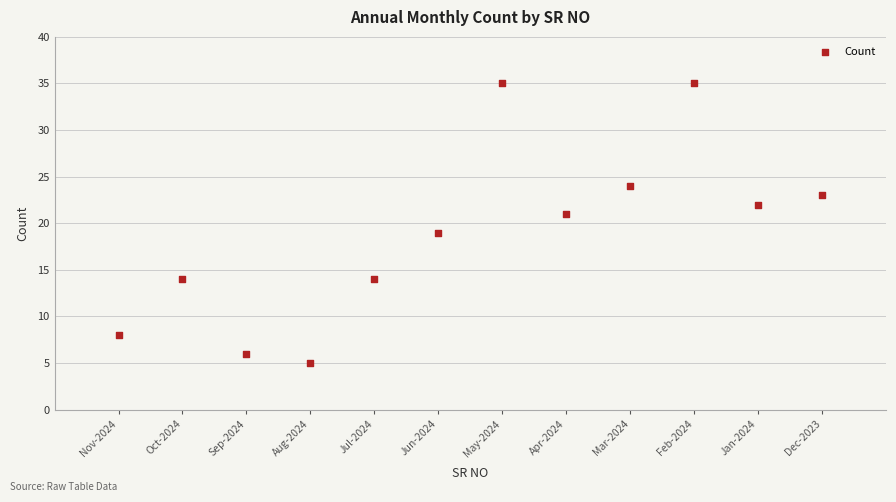

What is the range of Y values (max minus min)?

30